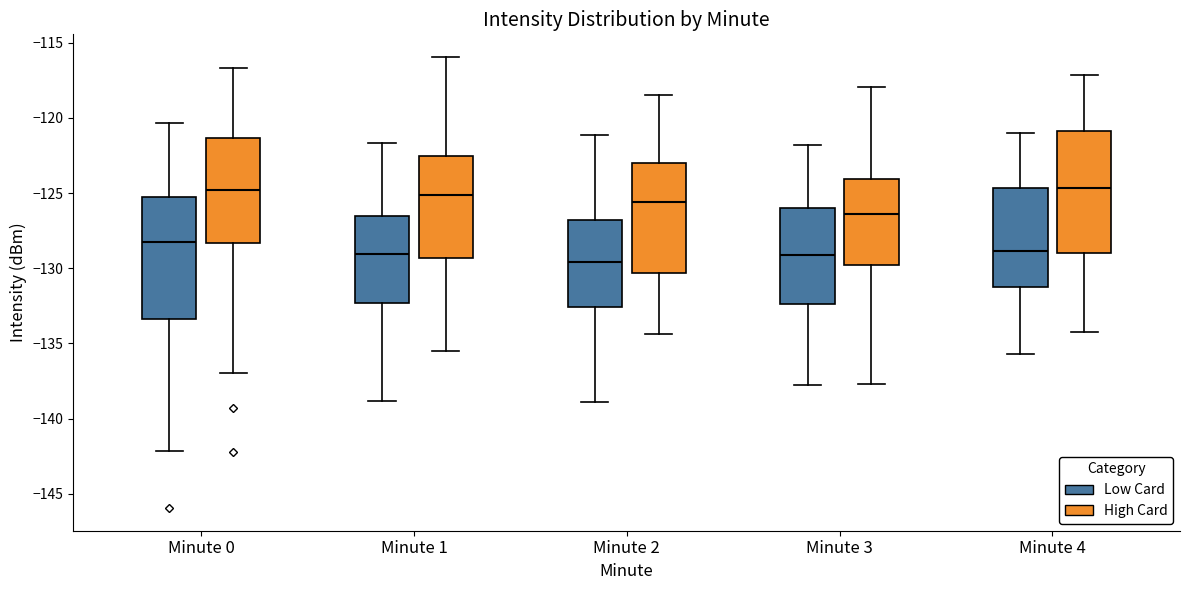

Where is the upper edge of the box for Minute 2 (High Card) on the y-axis? The values are not printed on the chart, so give them approximately, as read against the axis.

-123.0